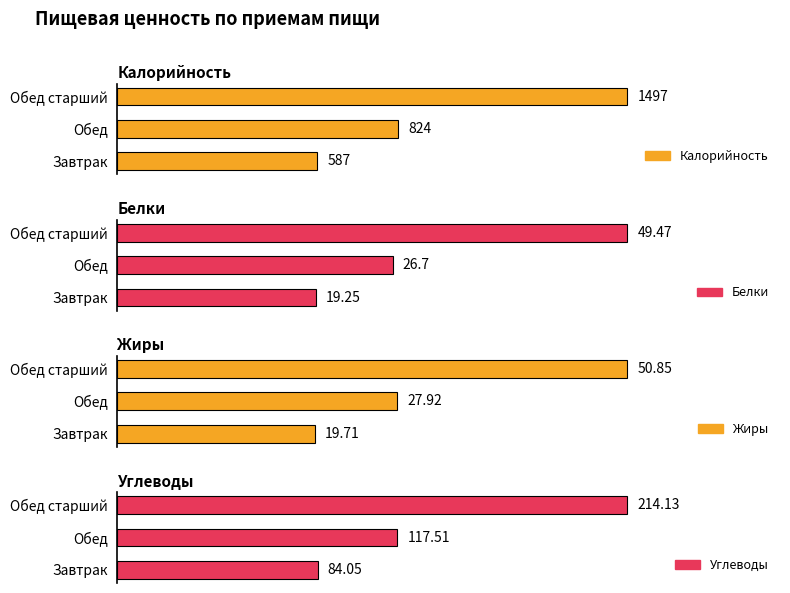

What are all the series names shown in the legend?

Калорийность, Белки, Жиры, Углеводы